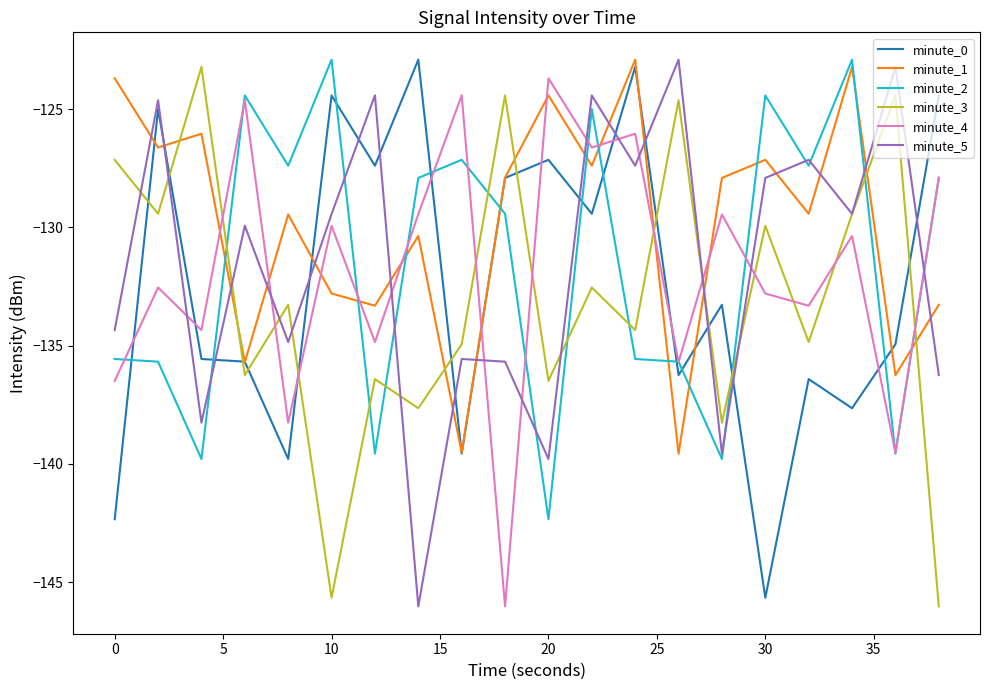

Which series has the largest total across all categories?

minute_1